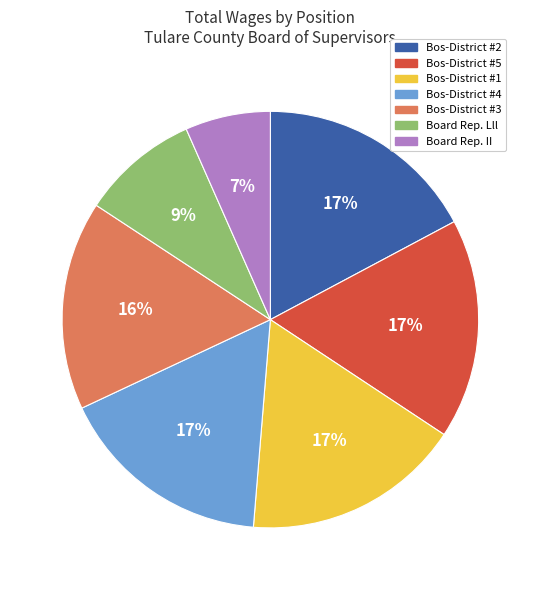

To the nearest percent, what portion does Board Rep. Lll represent?

9%